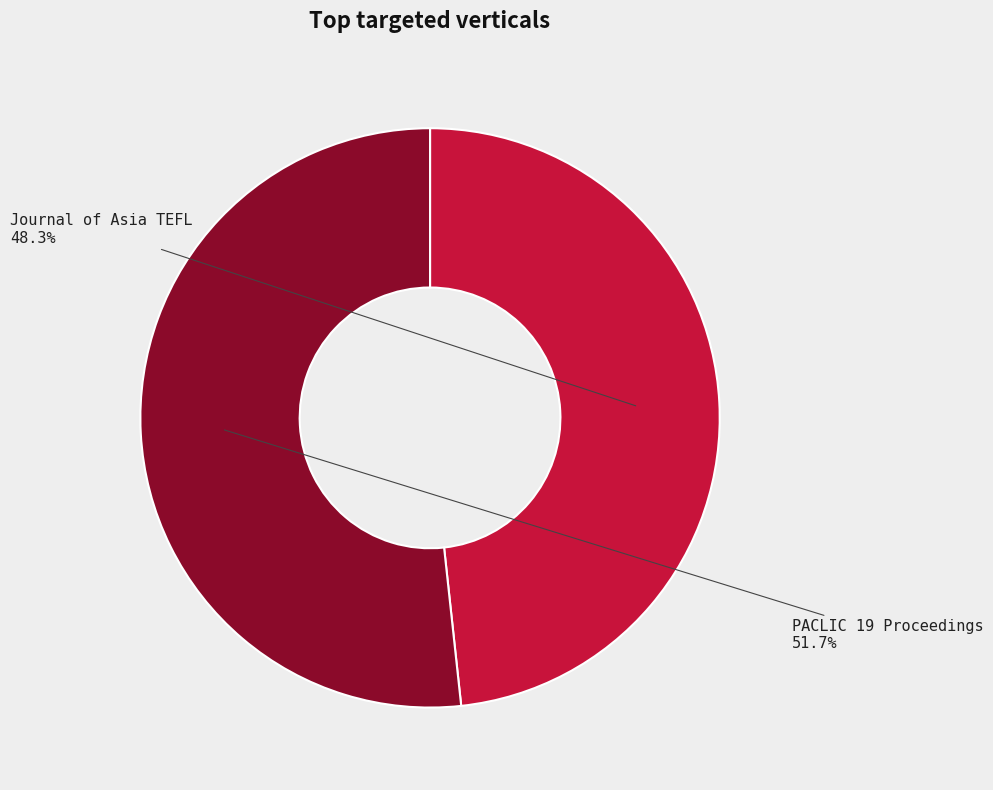

Between Journal of Asia TEFL and PACLIC 19 Proceedings, which is larger?

PACLIC 19 Proceedings